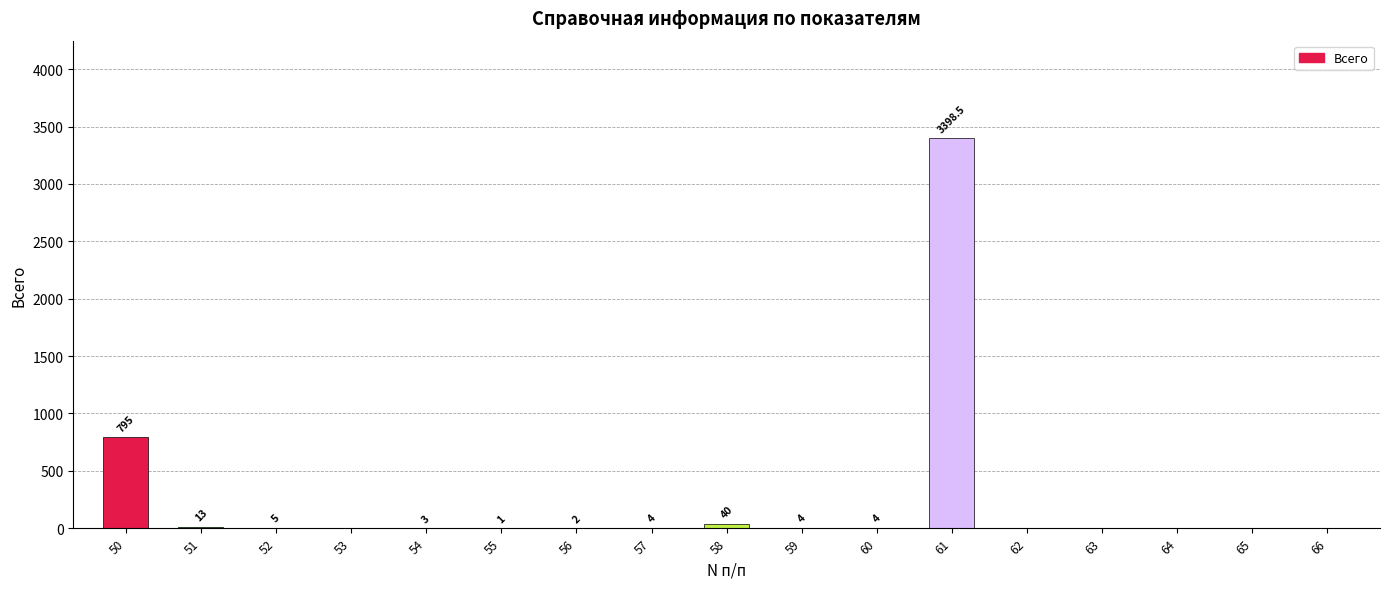

What is the difference between the values at 64 and 51?

13.0